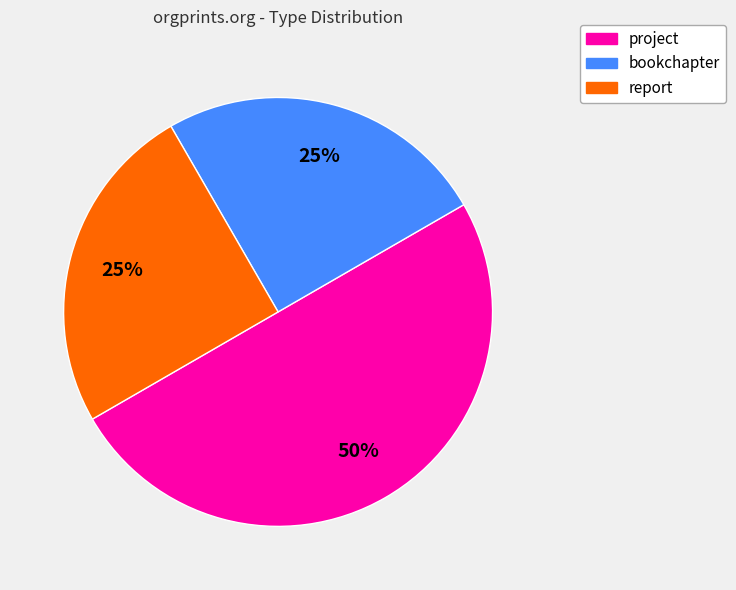

Which slice is the largest?

project